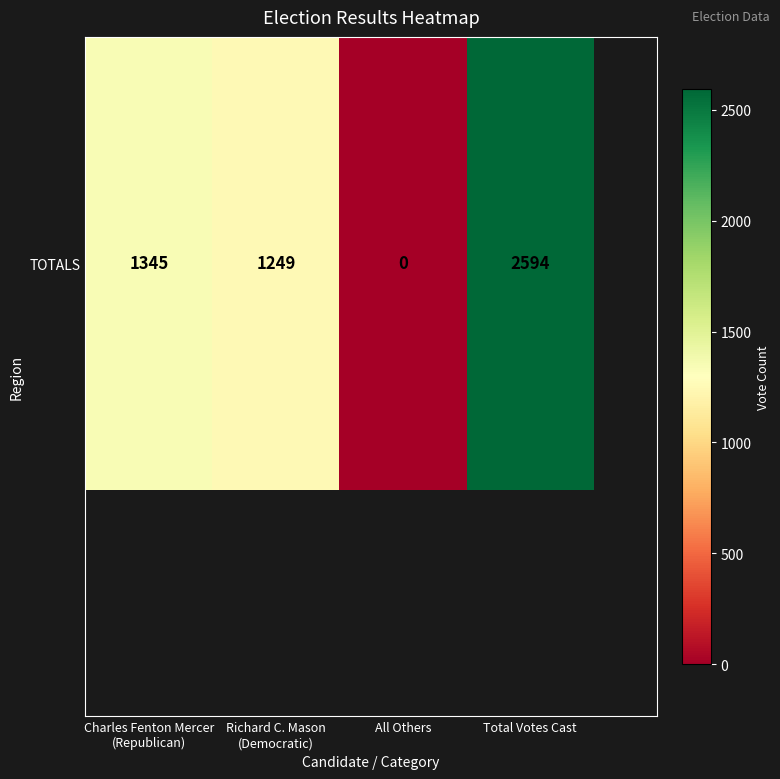

Reading left to right, transcribe all the data shown in this chart.

Charles Fenton Mercer (Republican)=1345	Richard C. Mason (Democratic)=1249	All Others=0	Total Votes Cast=2594